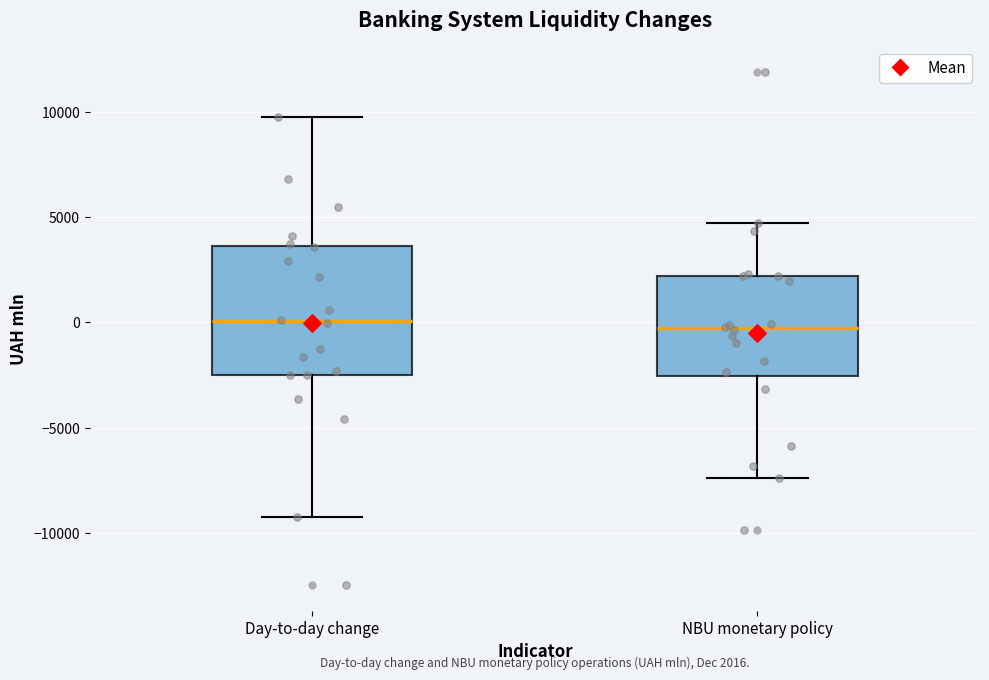

Which box is the tallest, from its lower edge to its upper edge?

Day-to-day change